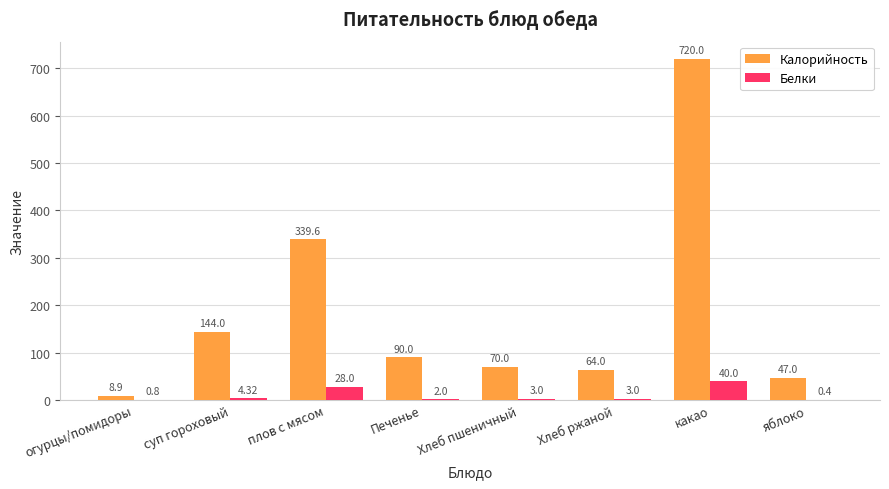

What is the approximate value of Калорийность at какао?

720.0